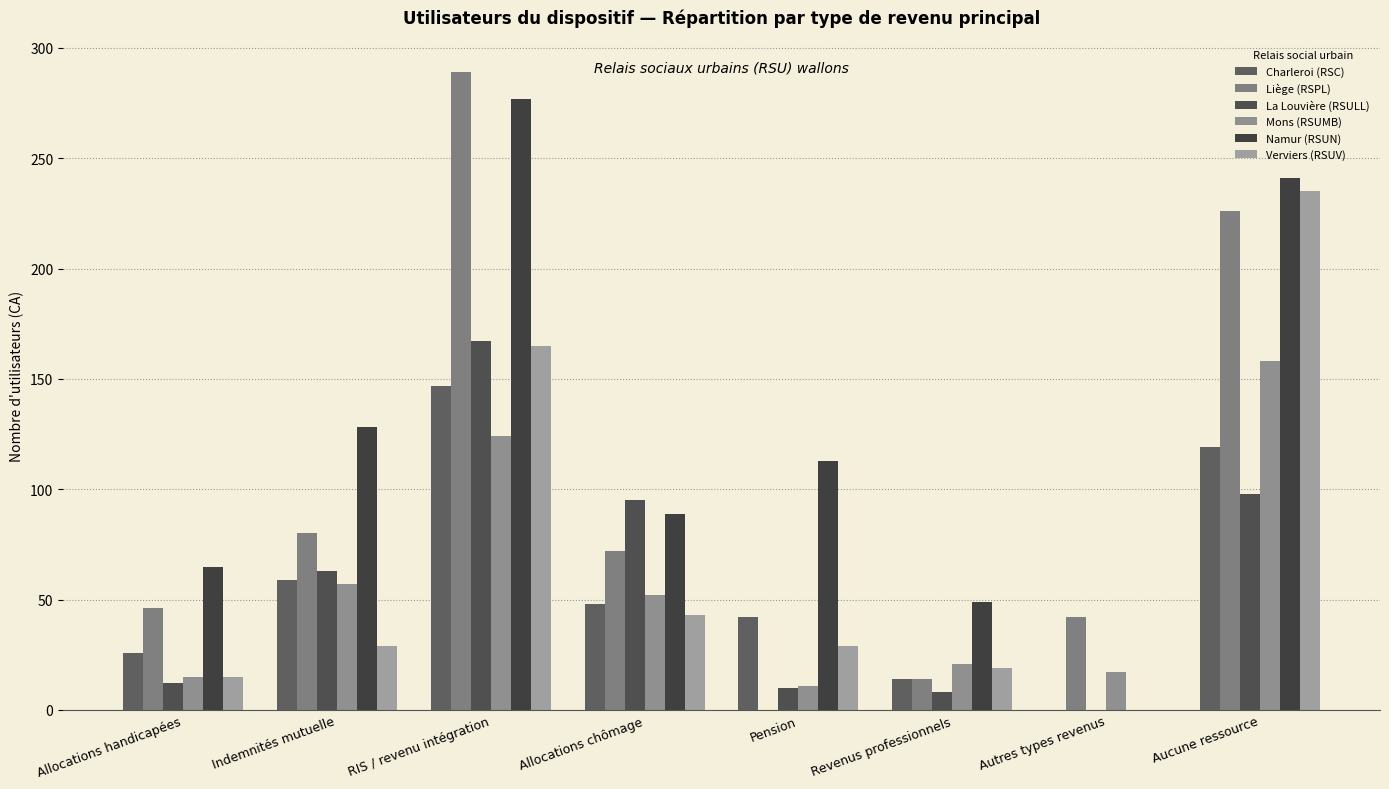

What is the total value across all series at RIS / revenu intégration?

1169